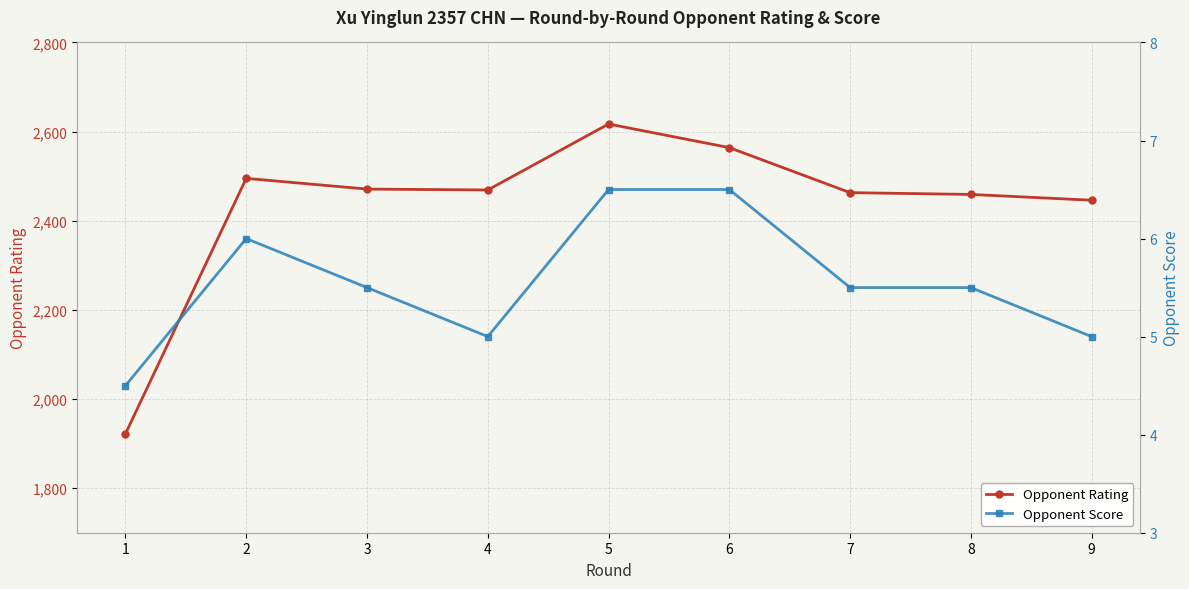

How many interior local peaks does the Opponent Rating series have?

2